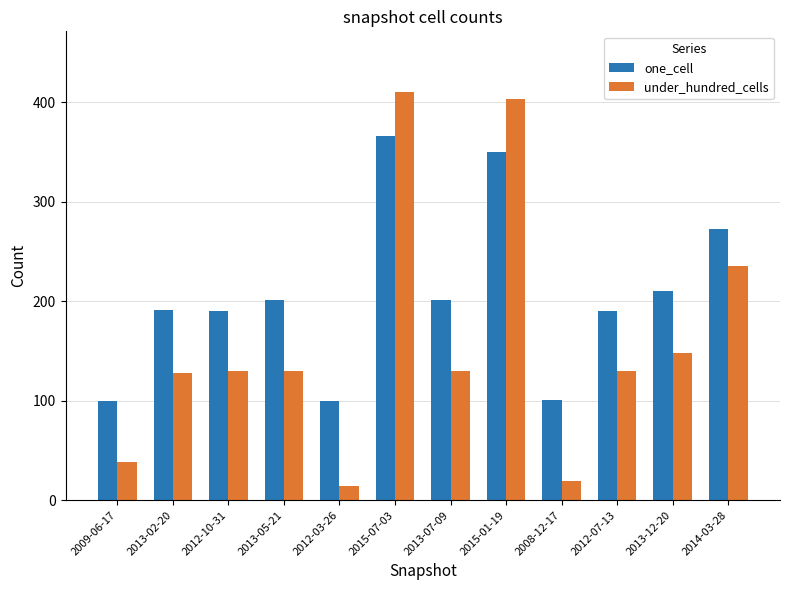

What is the value of the under_hundred_cells bar at the 12th from the left?

235